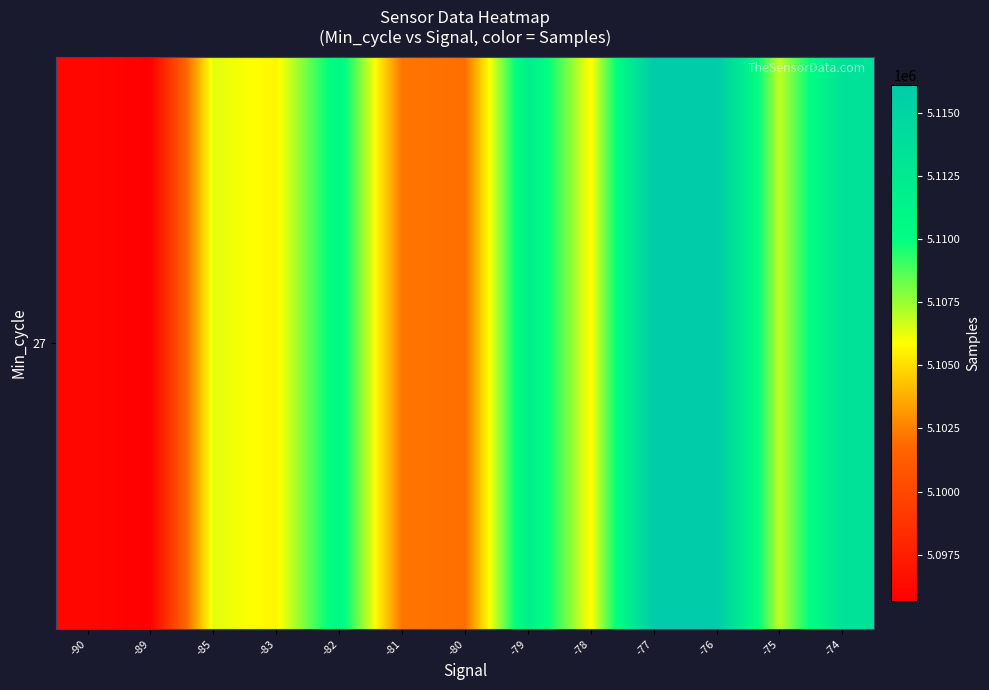

Approximately how many times larger is the value at -74 compared to -83?

1.0